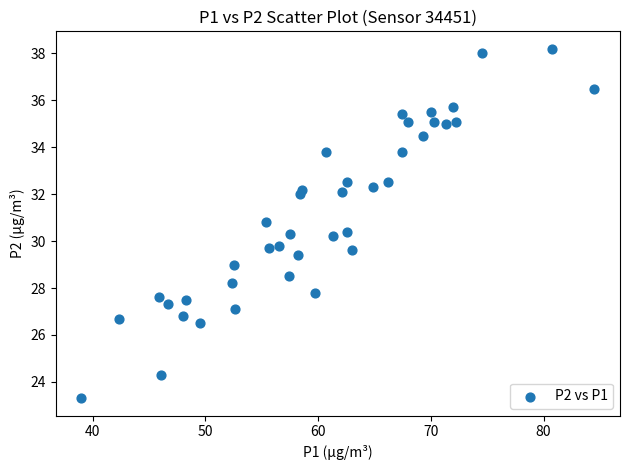

What is the range of Y values (max minus min)?

14.9